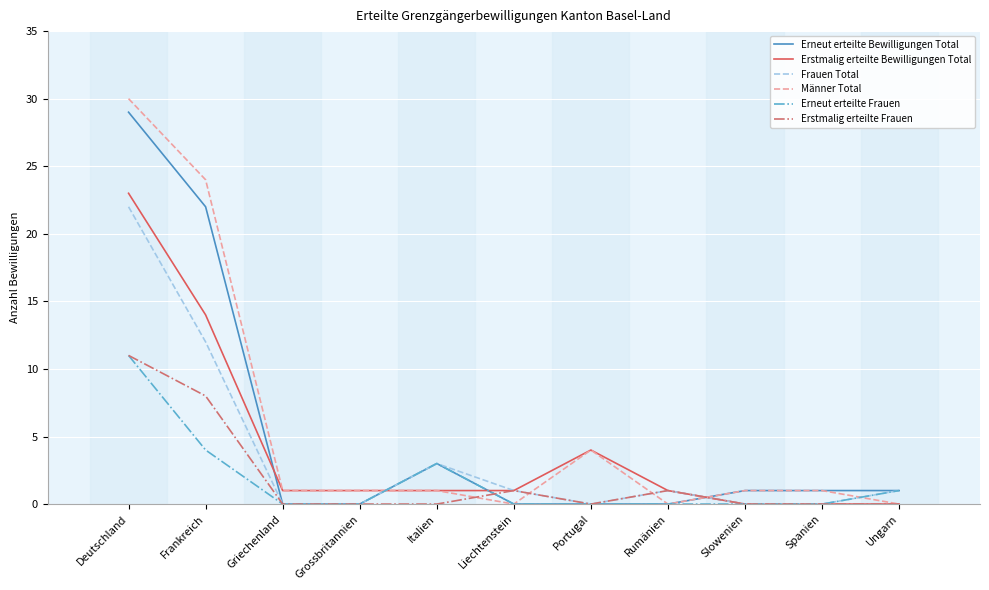

What is the total value across all series at Deutschland?

126